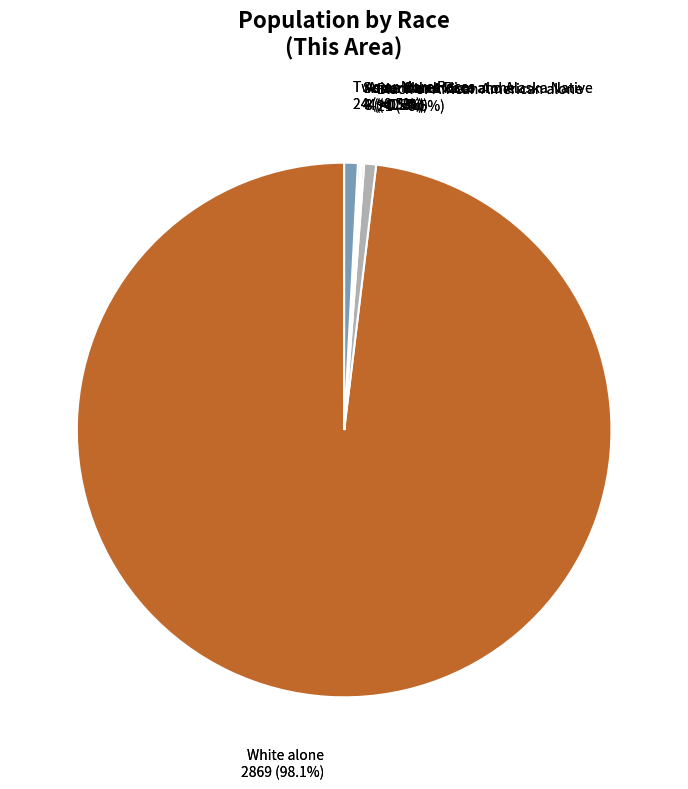

Rank the categories by value from highest to lowest.

White alone, Two or More Races, Black or African American alone, American Indian and Alaska Native, Some Other Race alone, Asian alone